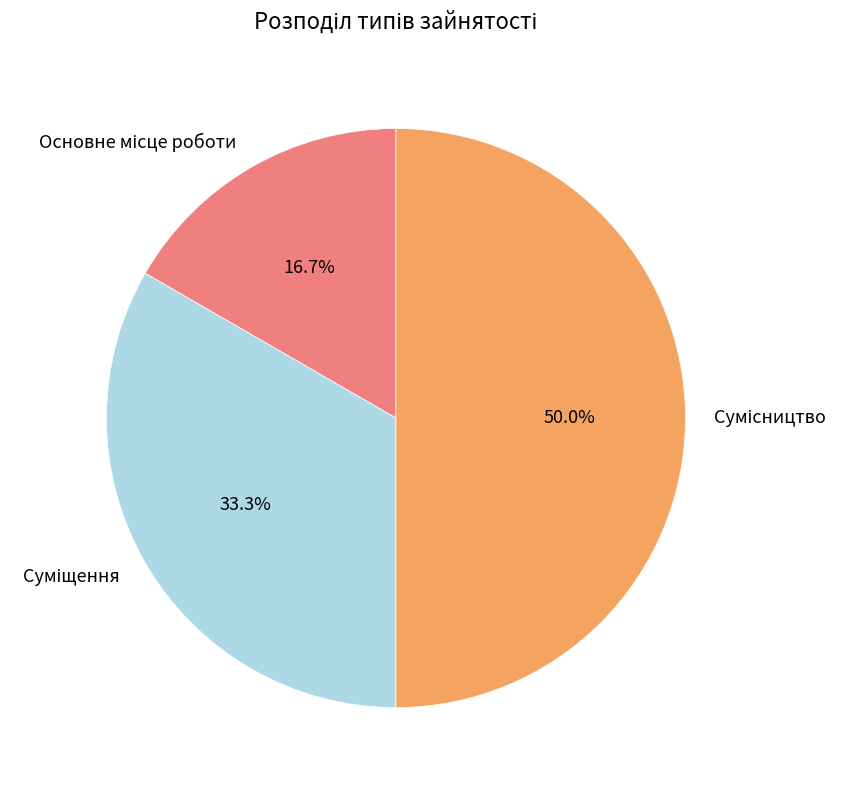

How many slices are in this pie chart?

3